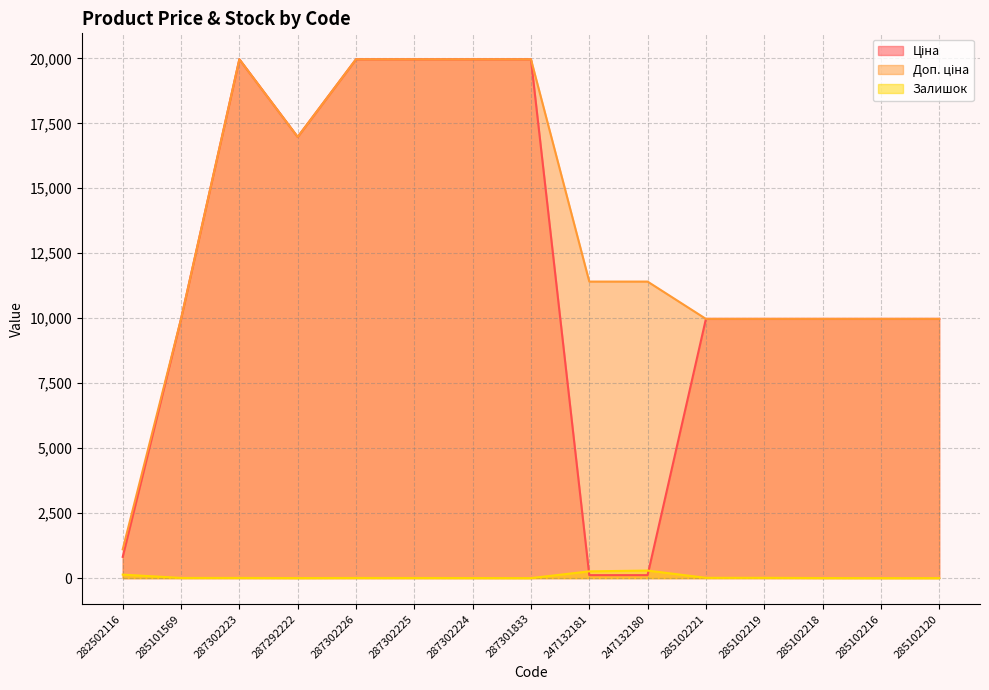

Where is the first local minimum for Доп. ціна?

287292222